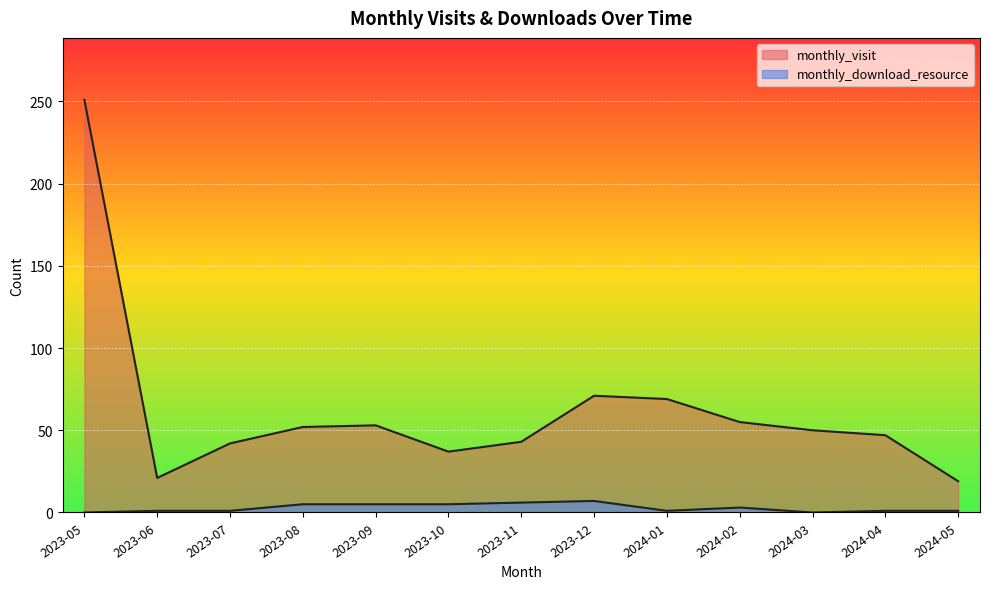

True or false: monthly_download_resource and monthly_visit intersect in this chart.

False